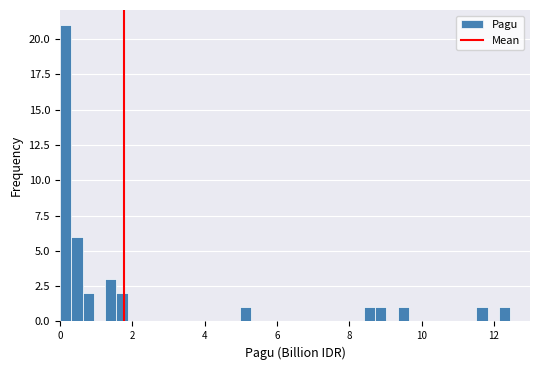

Around what value on the x-axis is the tallest bar? Give the approximate position of its centre, as read against the axis.

0.2